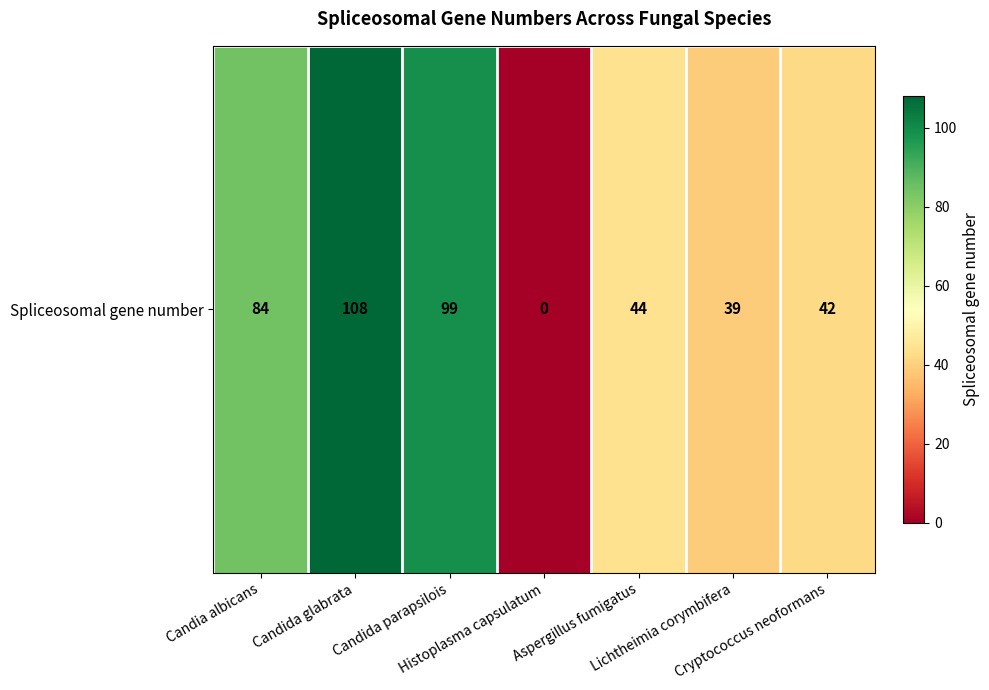

What is the average value?

59